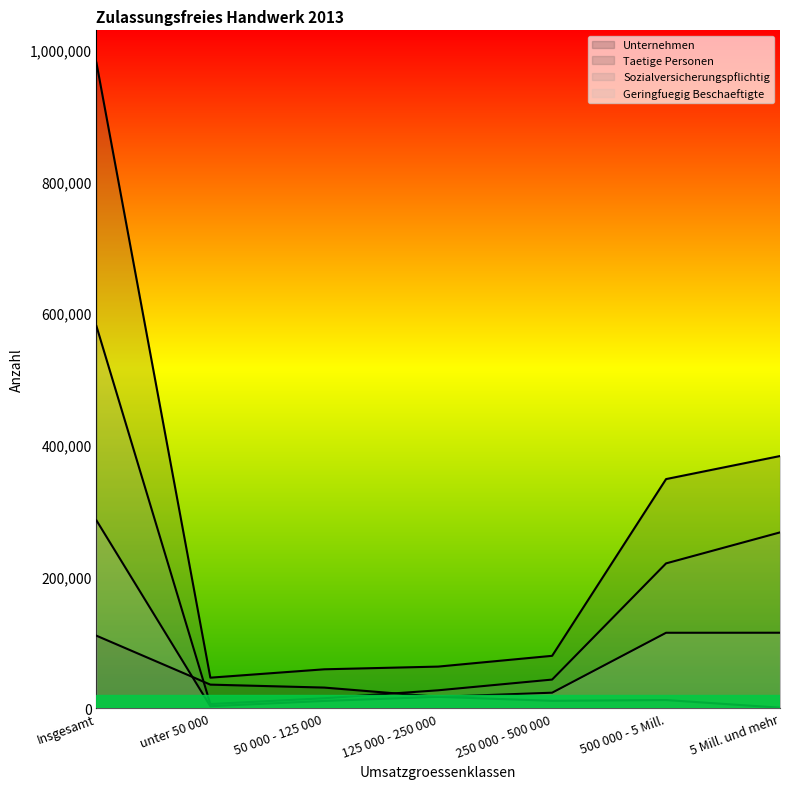

What is the value of the Unternehmen point at the 3rd from the left?

31585